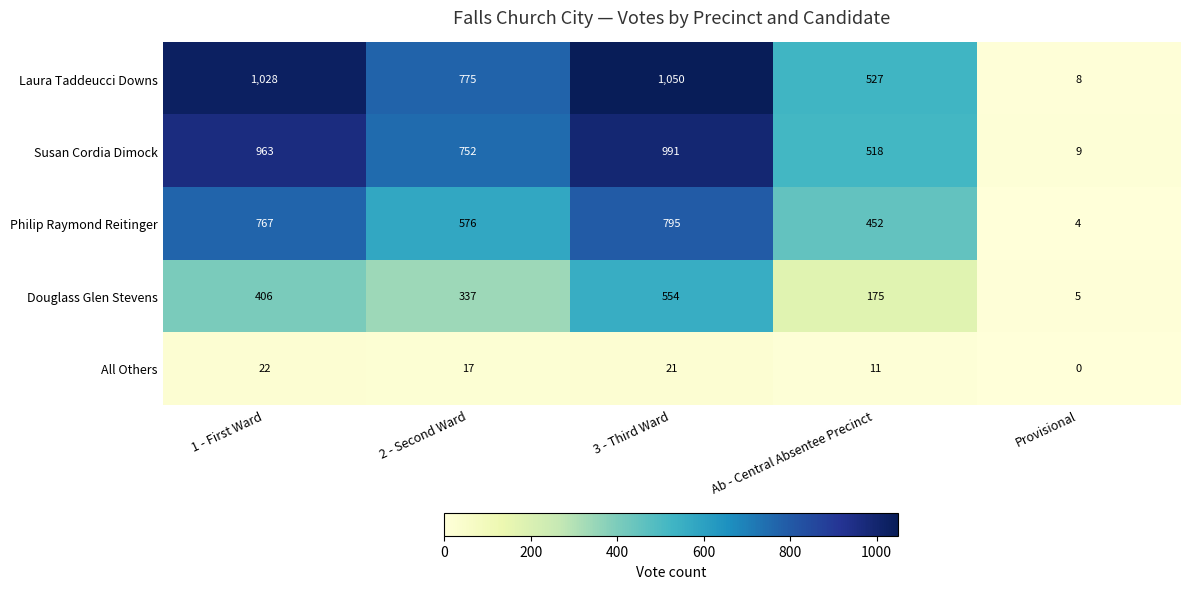

At how many categories does at least one series exceed 812?

2